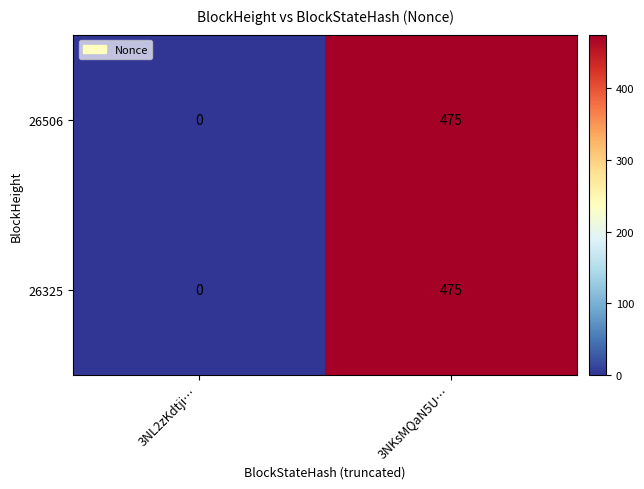

Reading left to right, extract all data points from this chart.

26506: 3NL2zKdtji…=0	3NKsMQaN5U…=475
26325: 3NL2zKdtji…=0	3NKsMQaN5U…=475